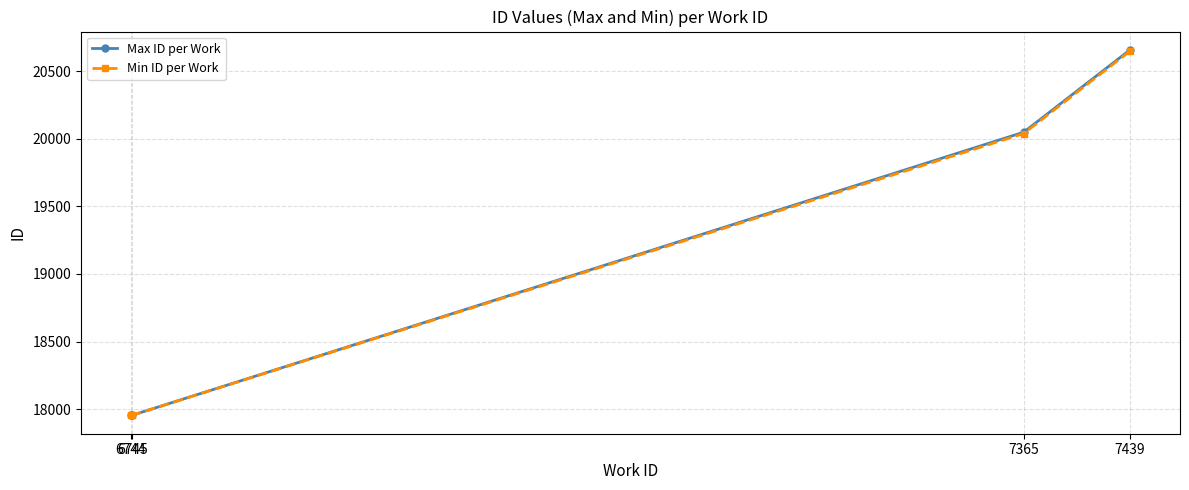

The value of Min ID per Work at 6744 is 17954. True or false?

True